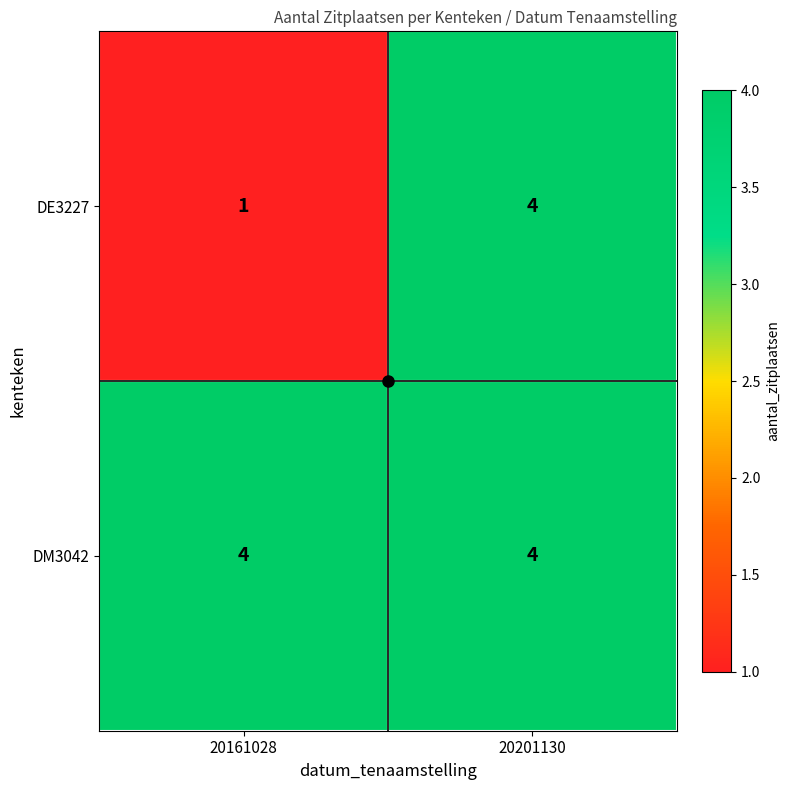

What is the average value of the DM3042 series?

4